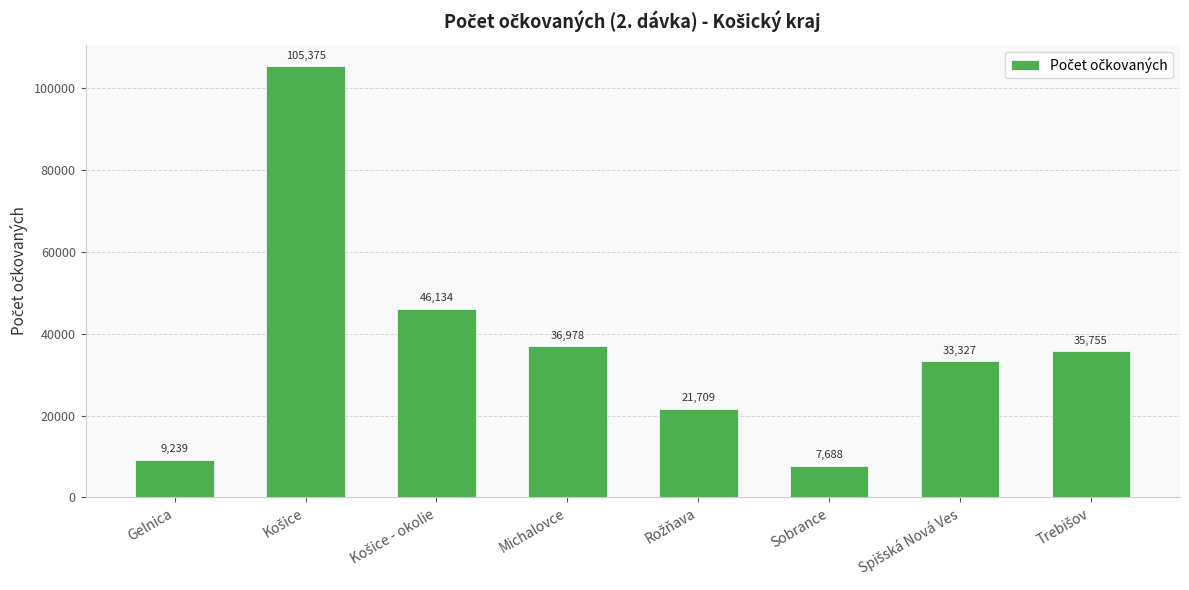

Reading left to right, list all the values displayed in this chart.

9239	105375	46134	36978	21709	7688	33327	35755